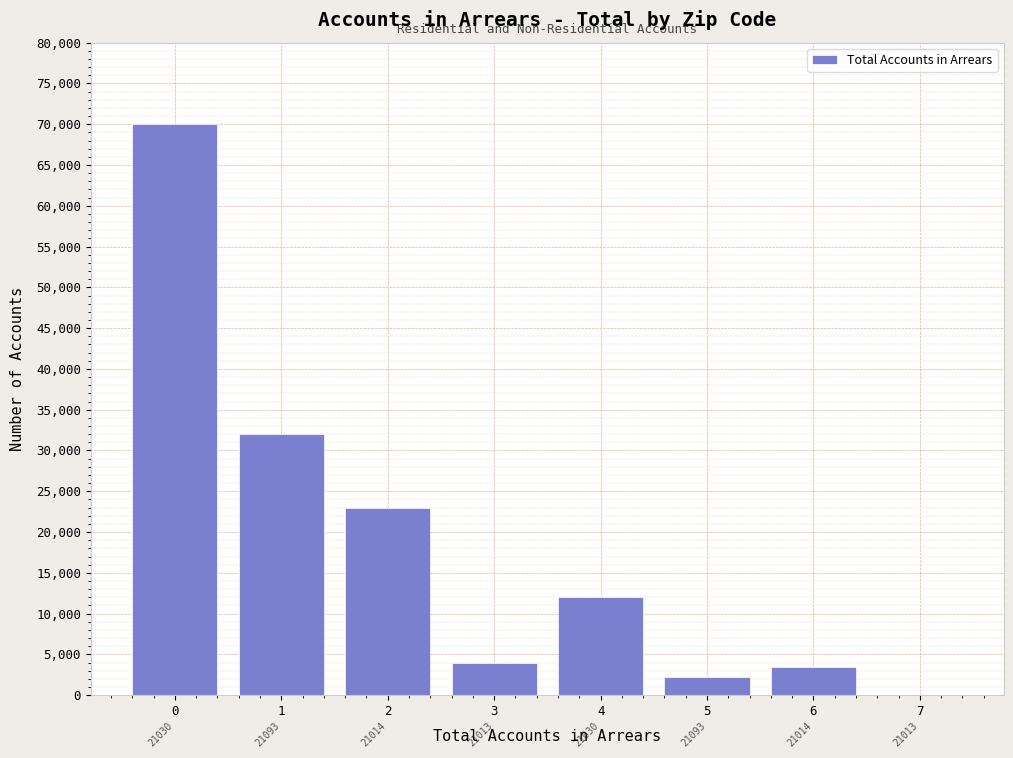

Reading left to right, list all the values displayed in this chart.

0=70000	1=32000	2=23000	3=4000	4=12000	5=2250	6=3500	7=45